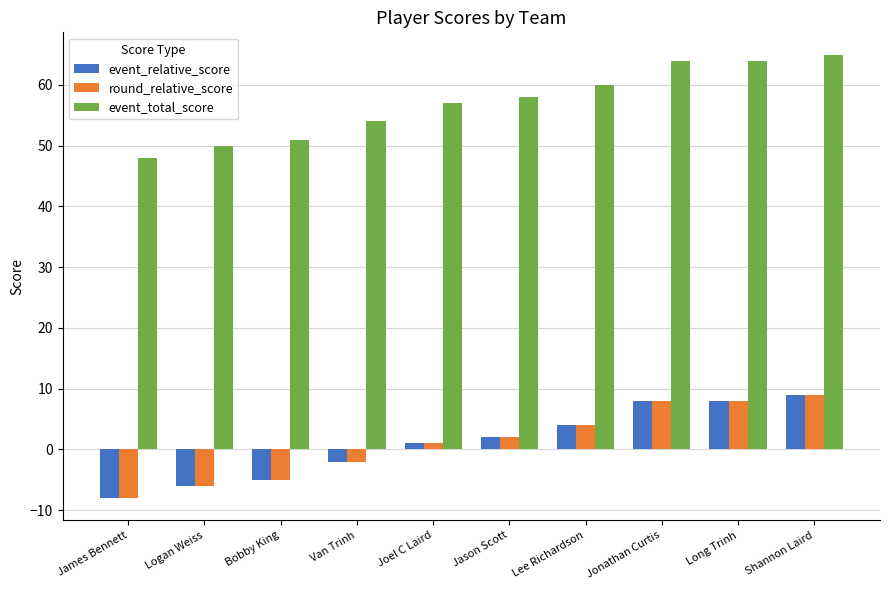

What is the difference between the highest and lowest values at Logan Weiss?

56